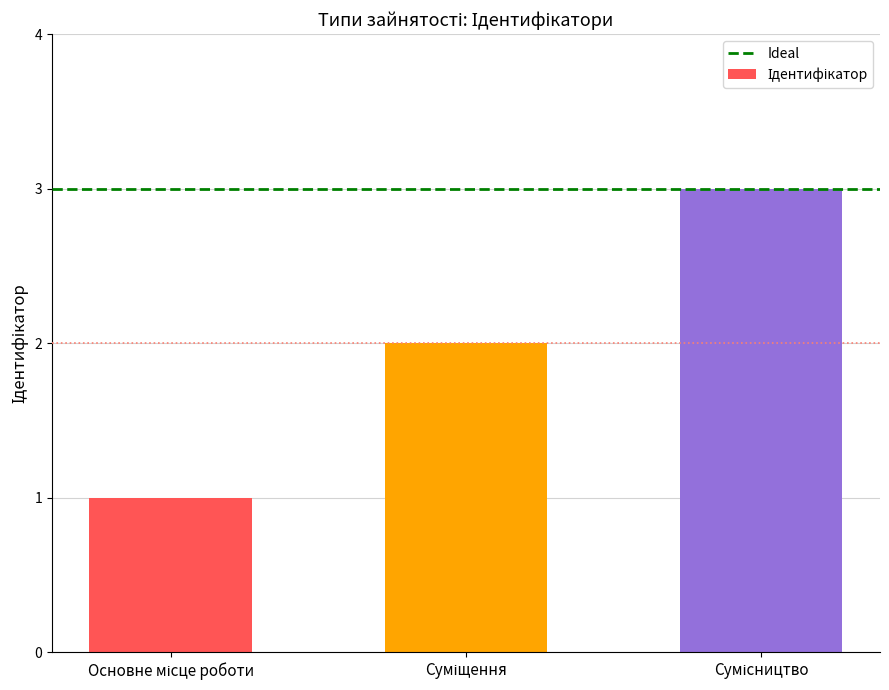

Reading right to left, extract all data points from this chart.

3	2	1